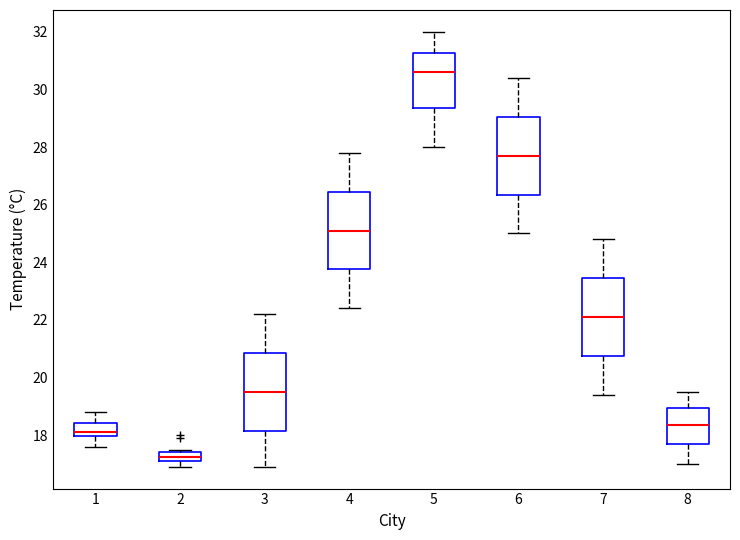

Where does the lower whisker of the box at x = 6 end on the y-axis? The values are not printed on the chart, so give them approximately, as read against the axis.

25.0